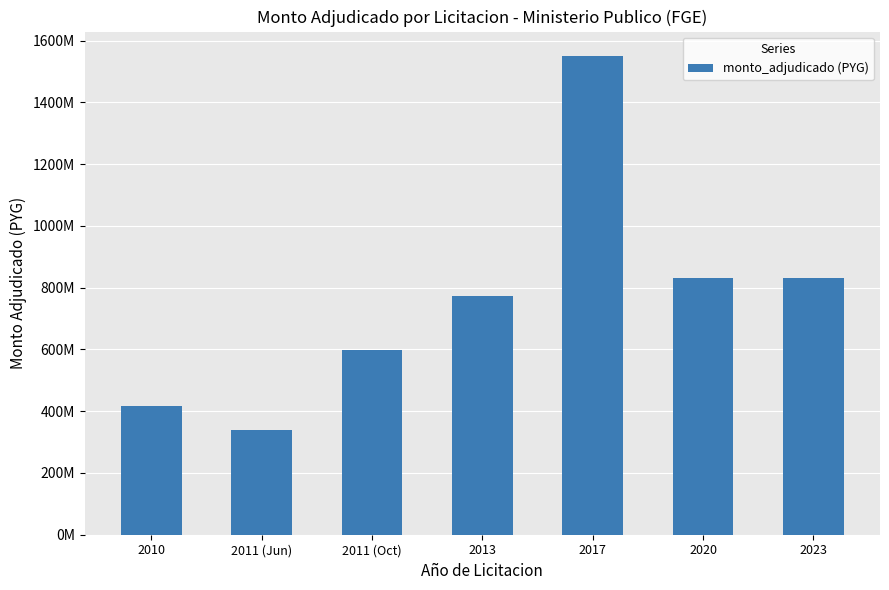

Reading left to right, transcribe all the data shown in this chart.

2010=417180000	2011 (Jun)=337500000	2011 (Oct)=598500000	2013=773698000	2017=1551600000	2020=831600000	2023=831600000